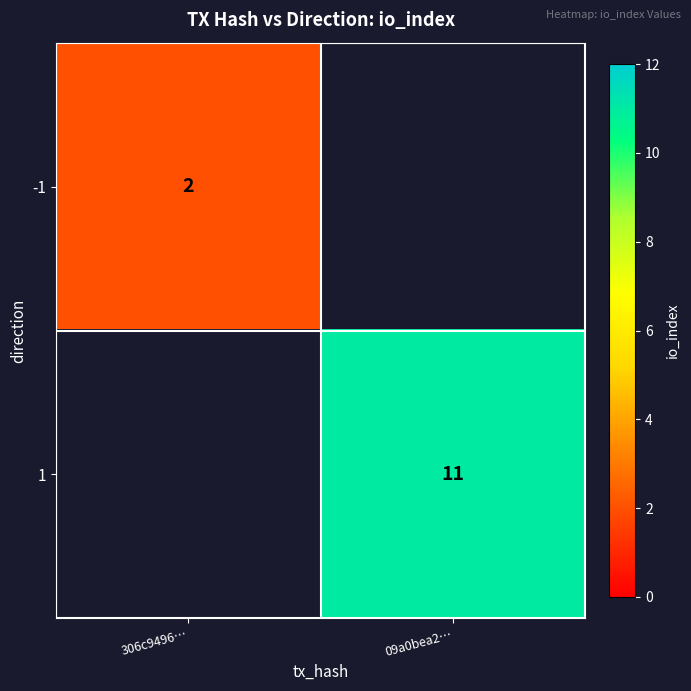

The -1 series shows 2 at 306c9496…. True or false?

True